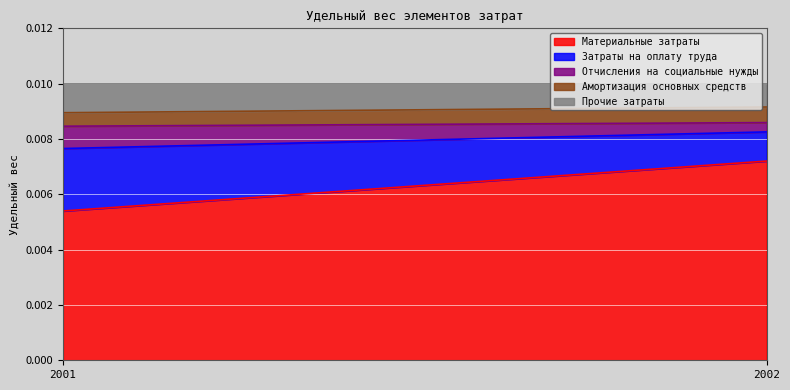

How many lines are shown in the chart?

5